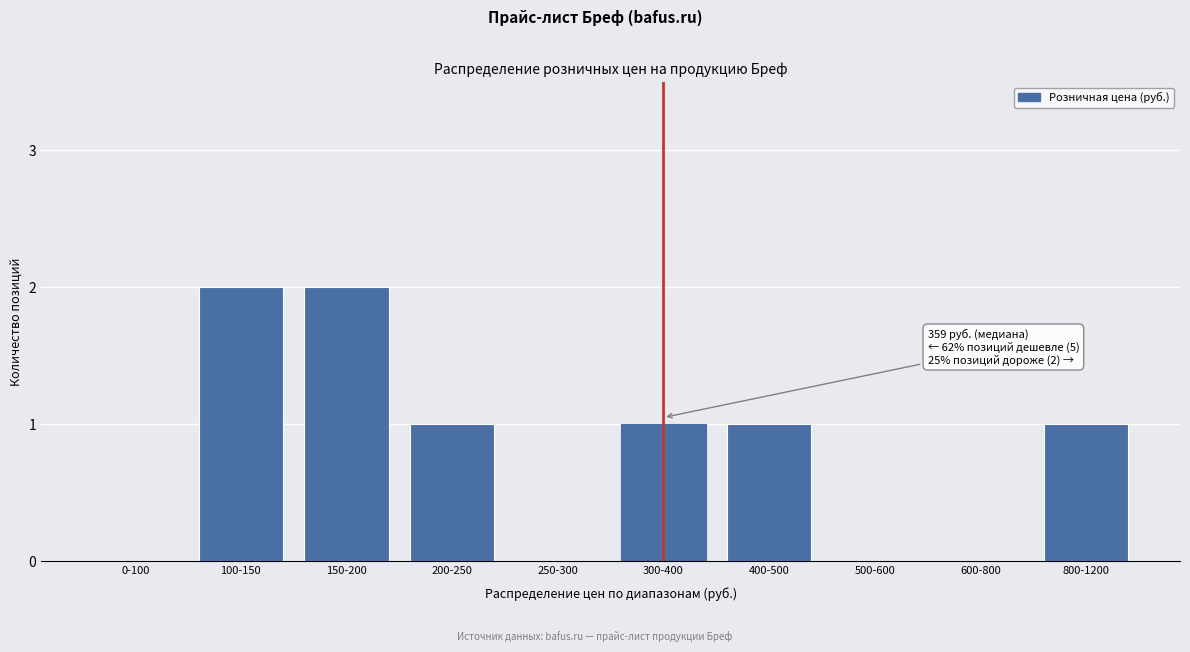

Reading left to right, list all the values displayed in this chart.

0-100=0	100-150=2	150-200=2	200-250=1	250-300=0	300-400=1	400-500=1	500-600=0	600-800=0	800-1200=1